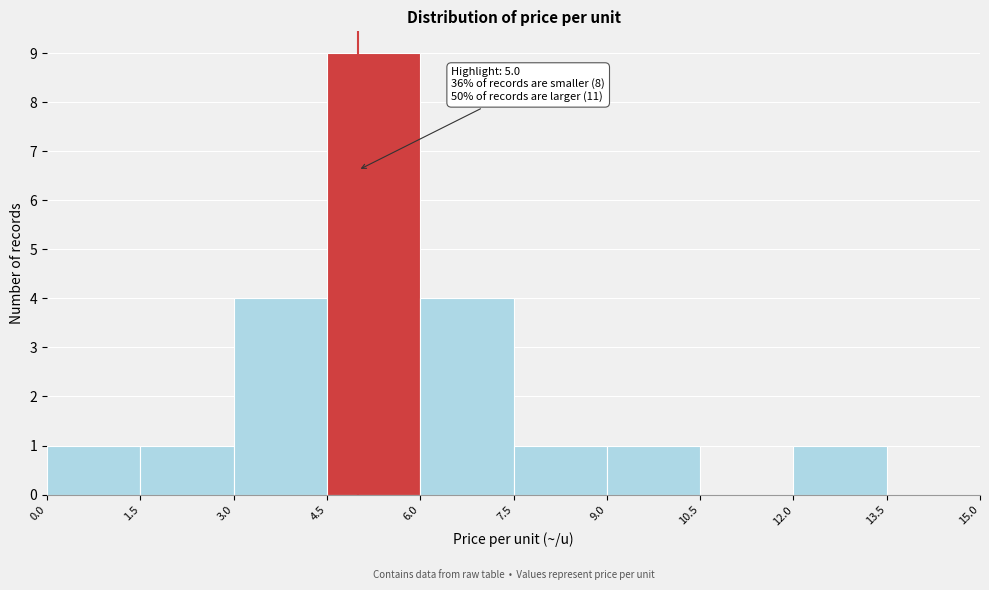

Over which range of the x-axis is the bar tallest?

4.5 to 6.0